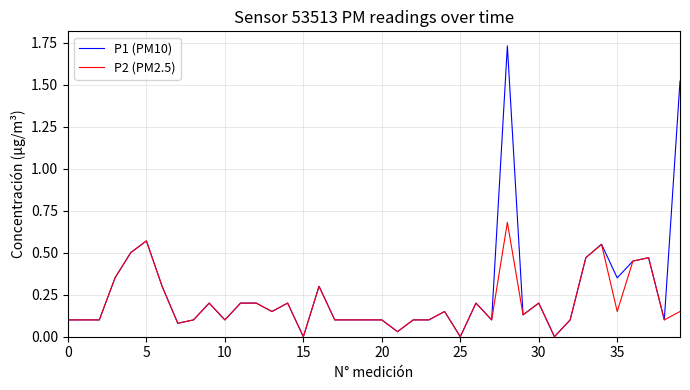

Which series has the largest range (max minus min)?

P1 (PM10)